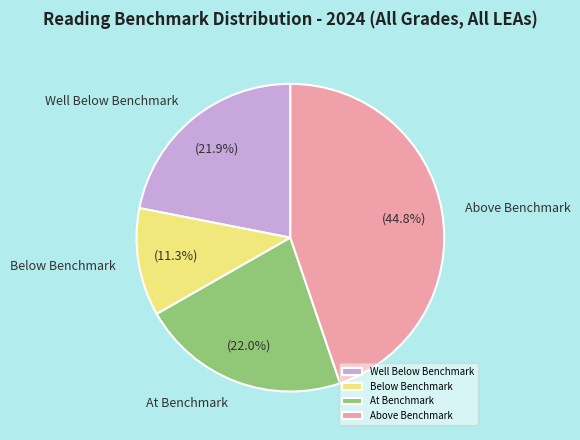

Combined, what portion of the pie is Above Benchmark and Well Below Benchmark?

66.7%